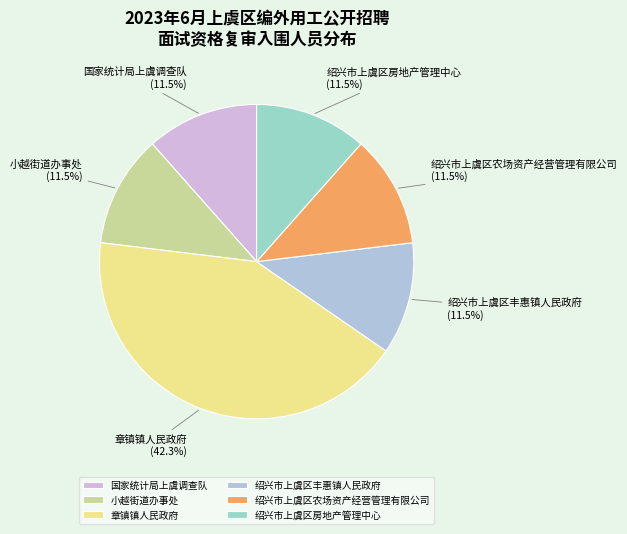

Is it true that 绍兴市上虞区农场资产经营管理有限公司 is 1% of the pie?

False